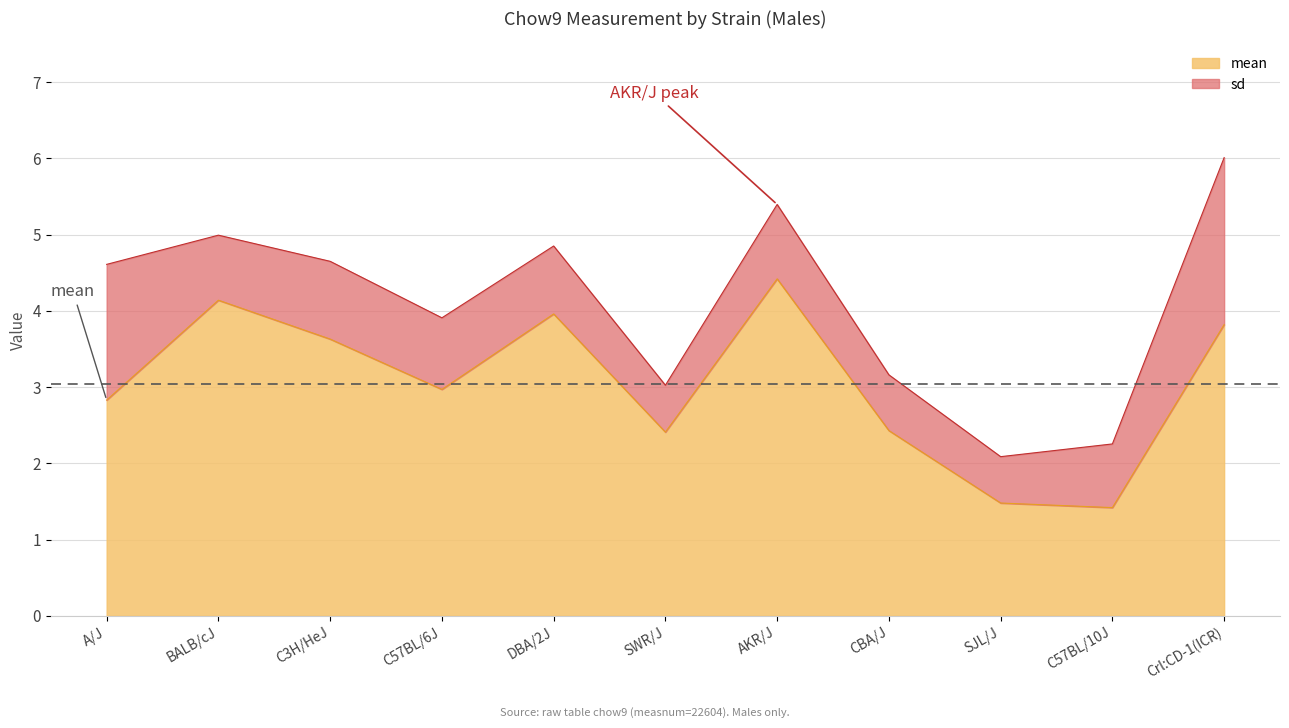

At which label is the value closest to 2?

SWR/J